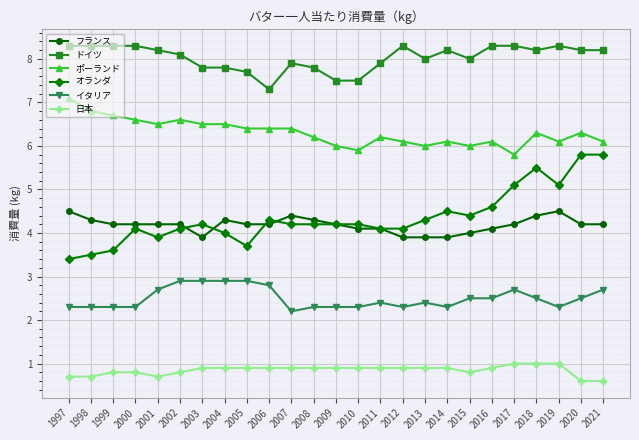

At how many categories does at least one series exceed 3?

25